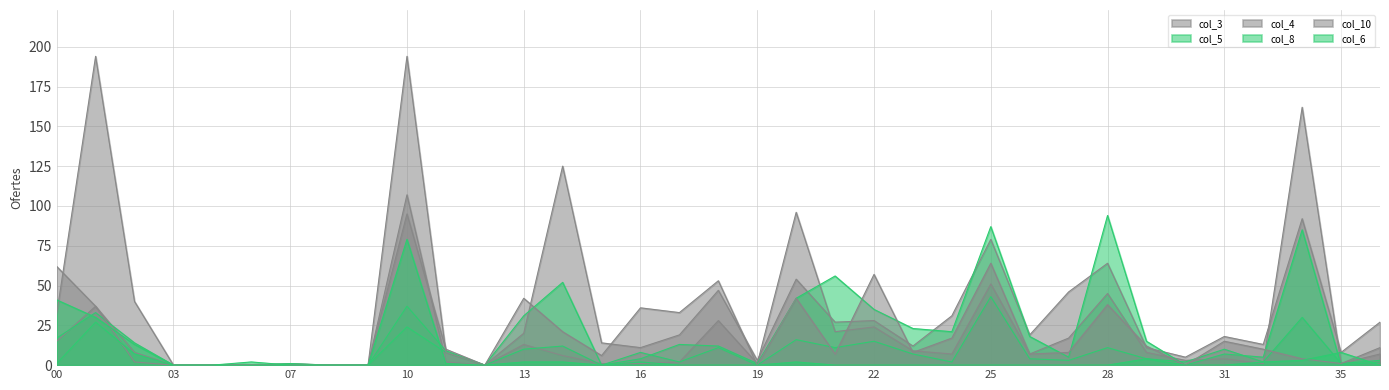

What is the total value across all series at 16?

62